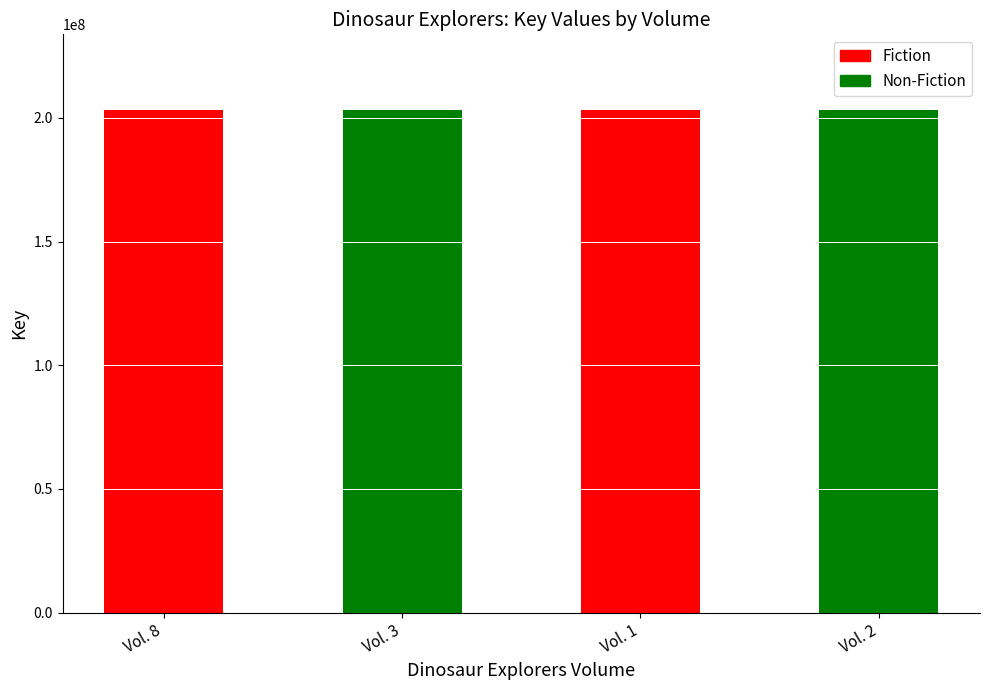

What is the label of the 1st bar from the left?

Vol. 8